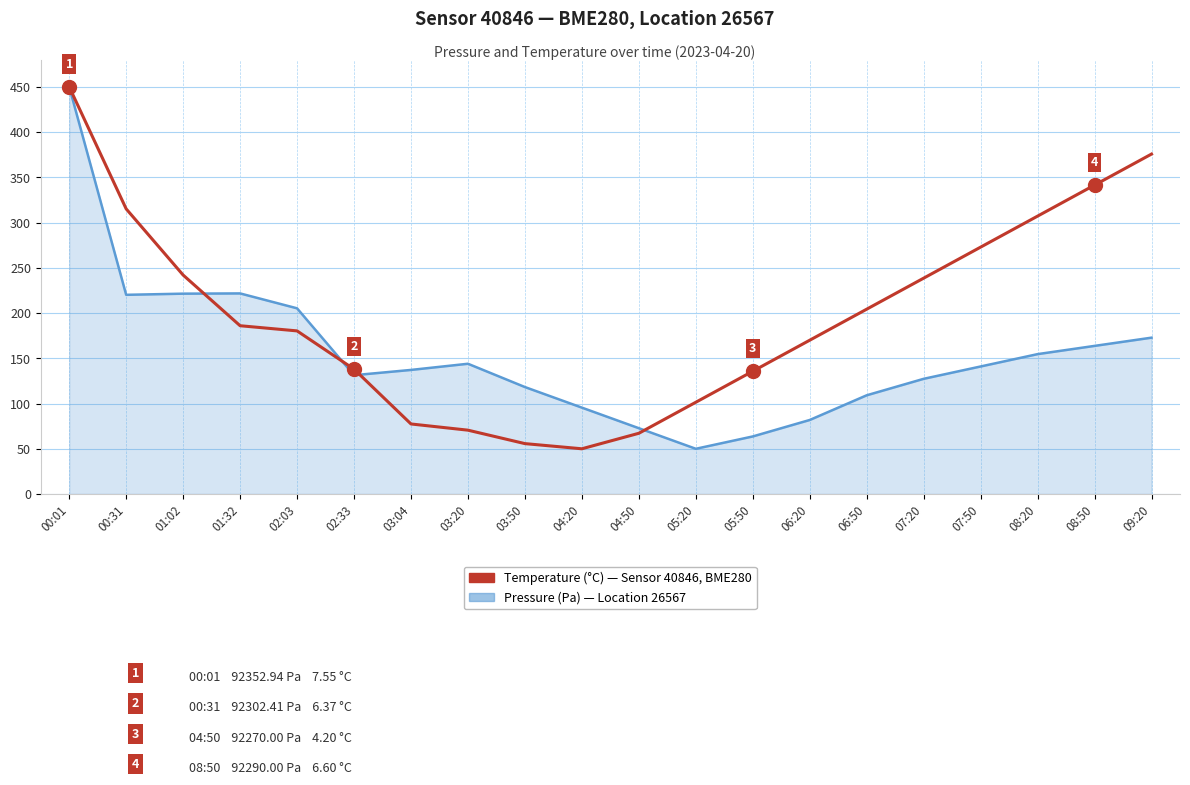

What is the smallest value displayed?

50.0